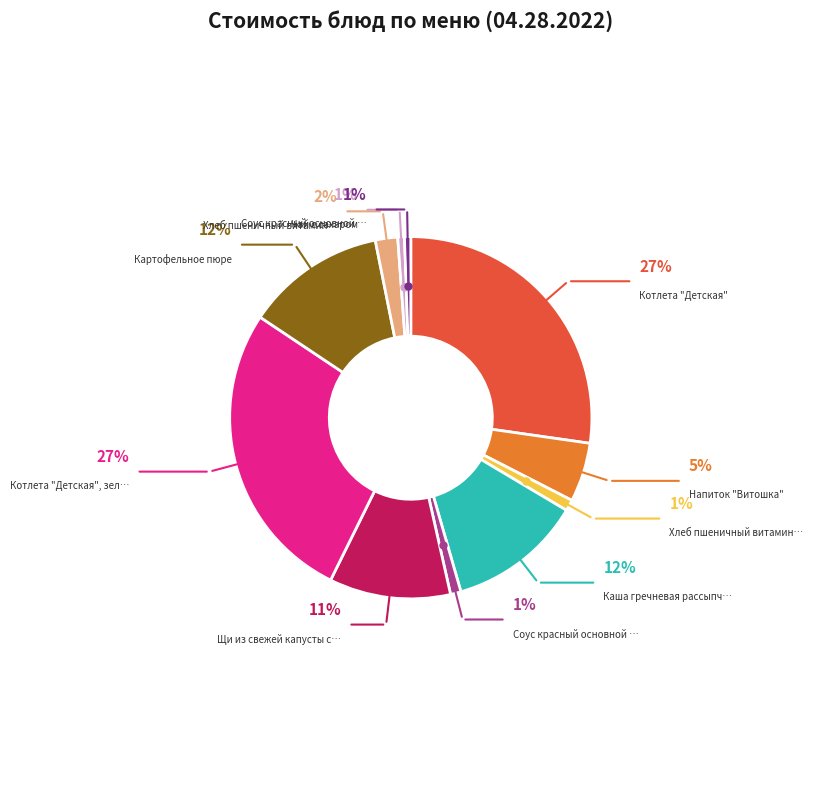

What is the change in value from Хлеб пшеничный витаминизированный to Соус красный основной (обед)?

-2.6